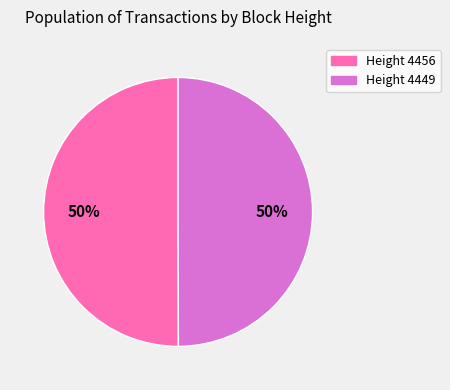

The Height 4456 slice represents 50% of the pie. True or false?

True